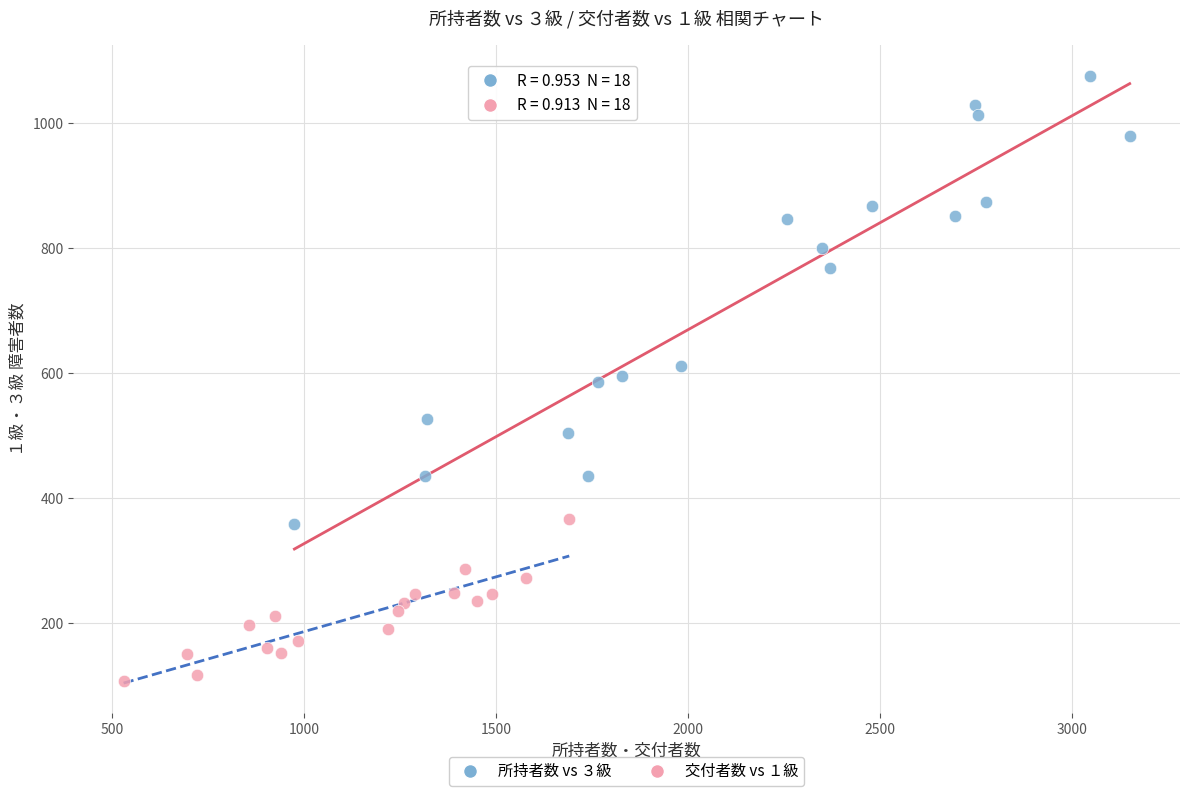

Which series has the largest Y range (max minus min)?

所持者数 vs ３級